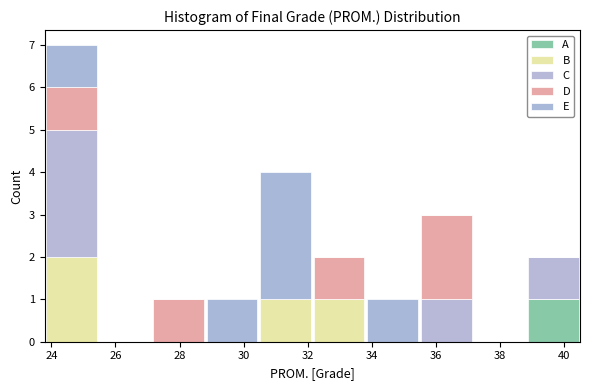

Reading left to right, list every stacked bar in this chart as the range it spans on the x-axis followed by its total height. Neither the bar edges nor the heights are printed on the chart, so give them approximately, as read against the axes.

23.8 to 25.4: 7
25.4 to 27.2: 0
27.2 to 28.8: 1
28.8 to 30.4: 1
30.4 to 32.2: 4
32.2 to 33.8: 2
33.8 to 35.4: 1
35.4 to 37.2: 3
37.2 to 38.8: 0
38.8 to 40.6: 2